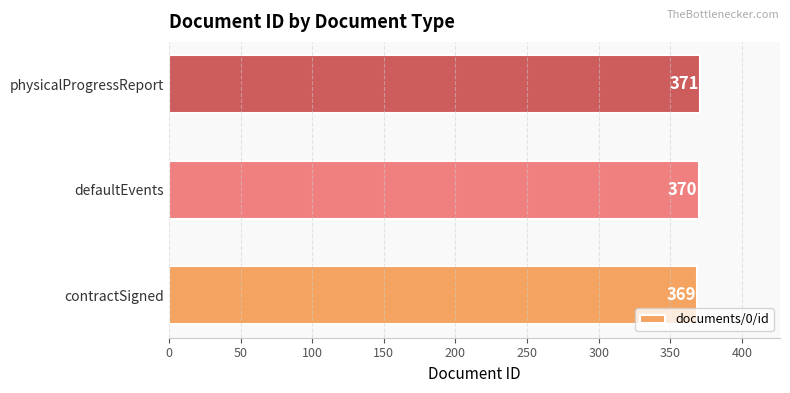

List the labels in order of value, largest first.

physicalProgressReport, defaultEvents, contractSigned